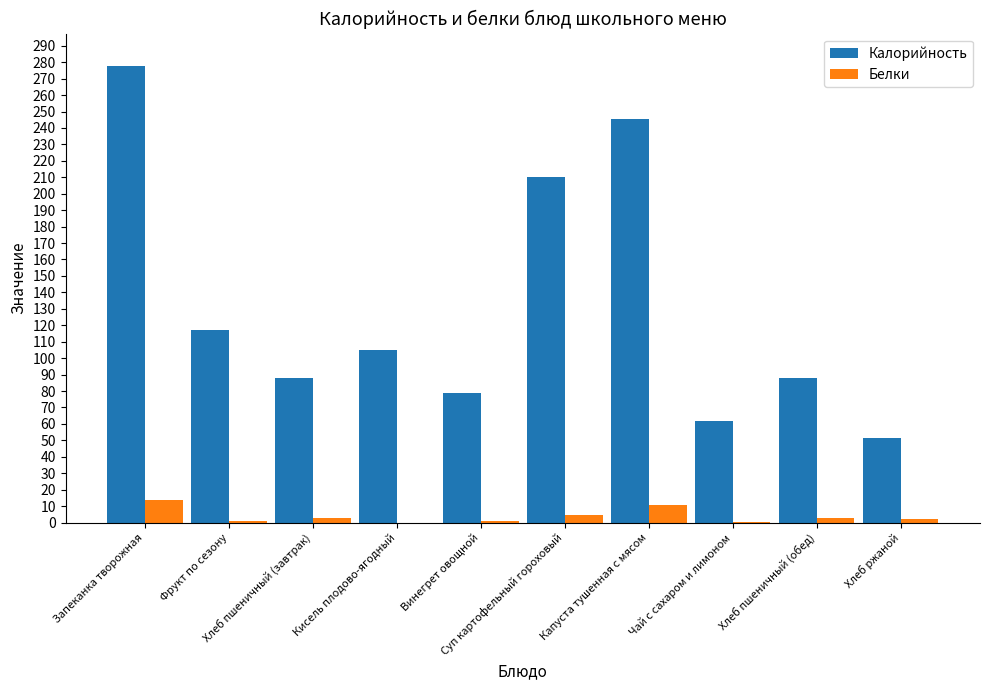

What is the total value across all series at Хлеб пшеничный (обед)?

90.9